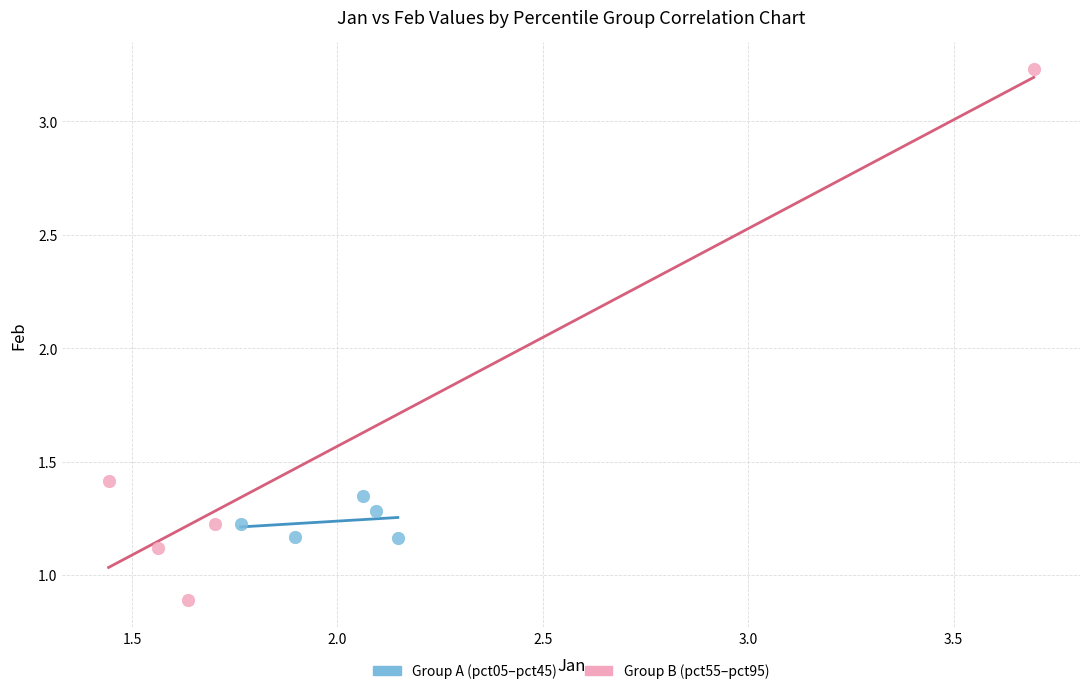

Which series reaches the minimum Y coordinate?

Group B (pct55–pct95)